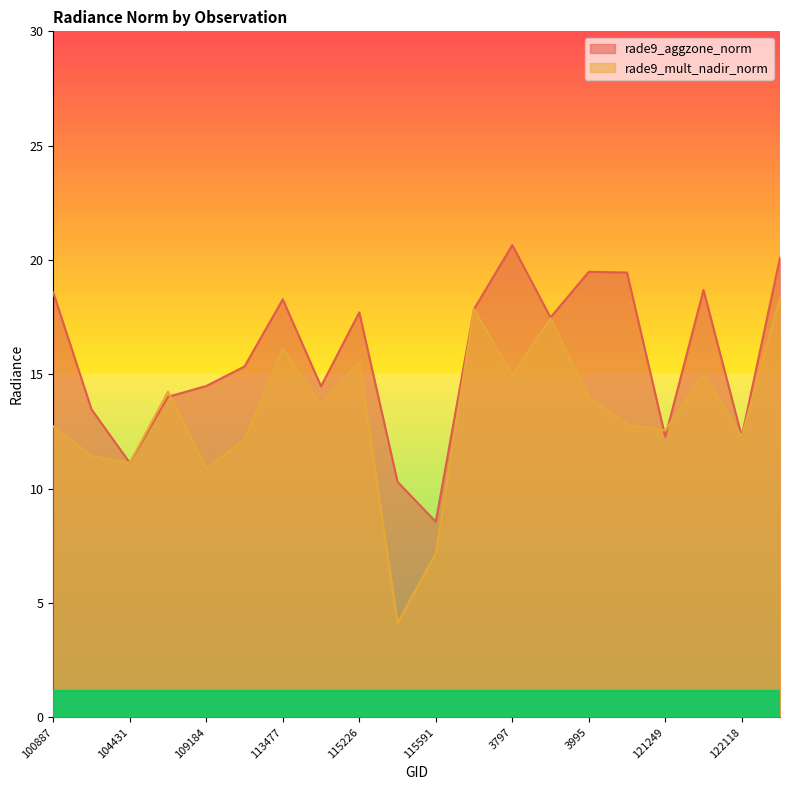

Is it true that rade9_aggzone_norm equals 17.7 at 115226?

True